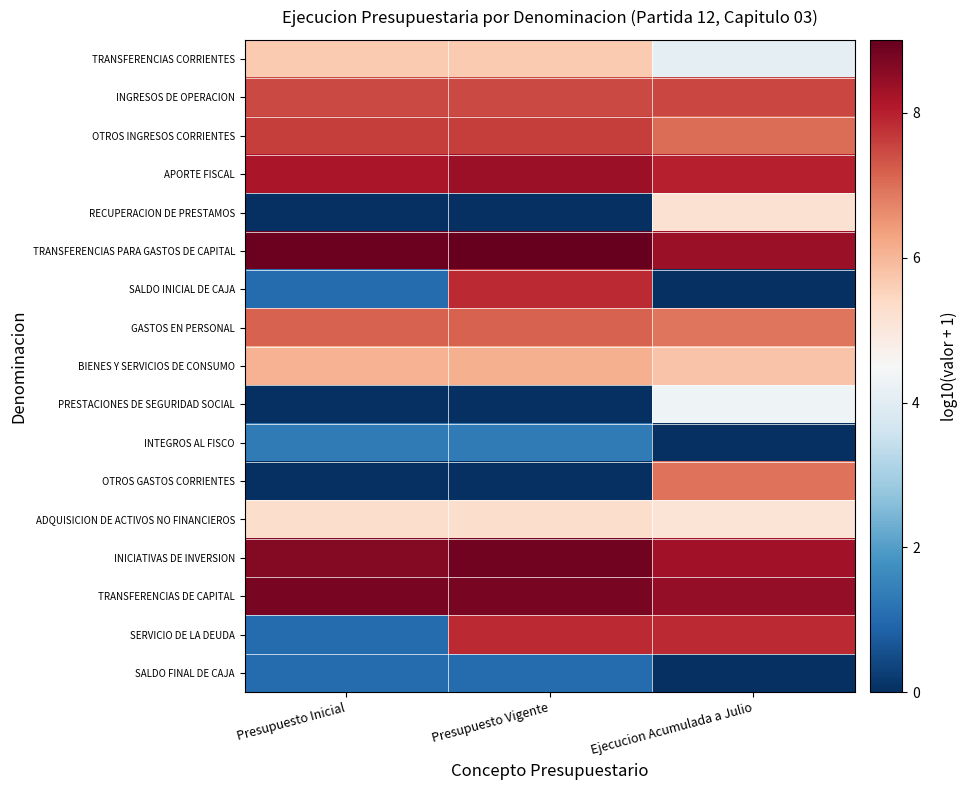

Reading right to left, transcribe all the data shown in this chart.

TRANSFERENCIAS CORRIENTES: Ejecucion Acumulada a Julio=4.1	Presupuesto Vigente=5.7	Presupuesto Inicial=5.7
INGRESOS DE OPERACION: Ejecucion Acumulada a Julio=7.5	Presupuesto Vigente=7.5	Presupuesto Inicial=7.5
OTROS INGRESOS CORRIENTES: Ejecucion Acumulada a Julio=7.0	Presupuesto Vigente=7.6	Presupuesto Inicial=7.6
APORTE FISCAL: Ejecucion Acumulada a Julio=8.0	Presupuesto Vigente=8.4	Presupuesto Inicial=8.2
RECUPERACION DE PRESTAMOS: Ejecucion Acumulada a Julio=5.2	Presupuesto Vigente=0.0	Presupuesto Inicial=0.0
TRANSFERENCIAS PARA GASTOS DE CAPITAL: Ejecucion Acumulada a Julio=8.4	Presupuesto Vigente=9.0	Presupuesto Inicial=8.9
SALDO INICIAL DE CAJA: Ejecucion Acumulada a Julio=0.0	Presupuesto Vigente=7.9	Presupuesto Inicial=1.0
GASTOS EN PERSONAL: Ejecucion Acumulada a Julio=6.9	Presupuesto Vigente=7.2	Presupuesto Inicial=7.2
BIENES Y SERVICIOS DE CONSUMO: Ejecucion Acumulada a Julio=5.8	Presupuesto Vigente=6.1	Presupuesto Inicial=6.1
PRESTACIONES DE SEGURIDAD SOCIAL: Ejecucion Acumulada a Julio=4.3	Presupuesto Vigente=0.0	Presupuesto Inicial=0.0
INTEGROS AL FISCO: Ejecucion Acumulada a Julio=0.0	Presupuesto Vigente=1.3	Presupuesto Inicial=1.3
OTROS GASTOS CORRIENTES: Ejecucion Acumulada a Julio=7.0	Presupuesto Vigente=0.0	Presupuesto Inicial=0.0
ADQUISICION DE ACTIVOS NO FINANCIEROS: Ejecucion Acumulada a Julio=5.1	Presupuesto Vigente=5.3	Presupuesto Inicial=5.3
INICIATIVAS DE INVERSION: Ejecucion Acumulada a Julio=8.3	Presupuesto Vigente=8.9	Presupuesto Inicial=8.7
TRANSFERENCIAS DE CAPITAL: Ejecucion Acumulada a Julio=8.5	Presupuesto Vigente=8.8	Presupuesto Inicial=8.8
SERVICIO DE LA DEUDA: Ejecucion Acumulada a Julio=7.9	Presupuesto Vigente=7.9	Presupuesto Inicial=1.0
SALDO FINAL DE CAJA: Ejecucion Acumulada a Julio=0.0	Presupuesto Vigente=1.0	Presupuesto Inicial=1.0